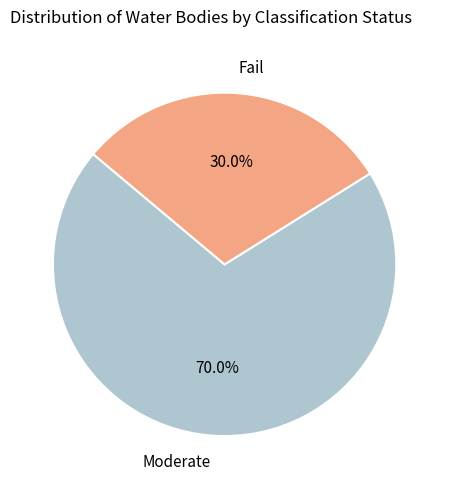

Which category has the biggest portion of the pie?

Moderate